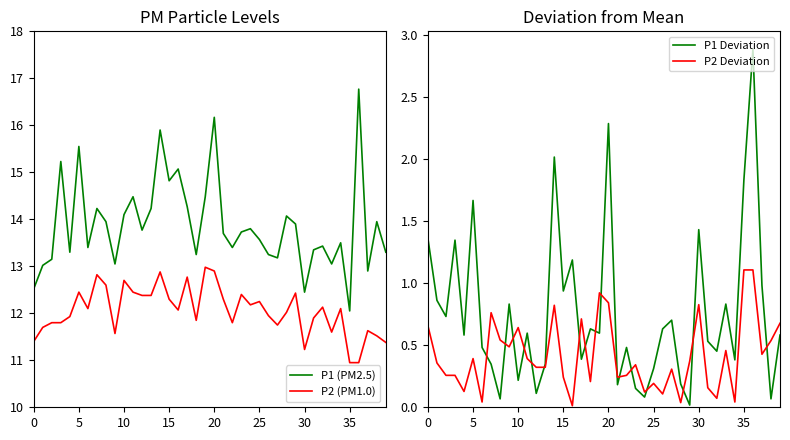

What is the difference between the highest and lowest values at 25?

15.2